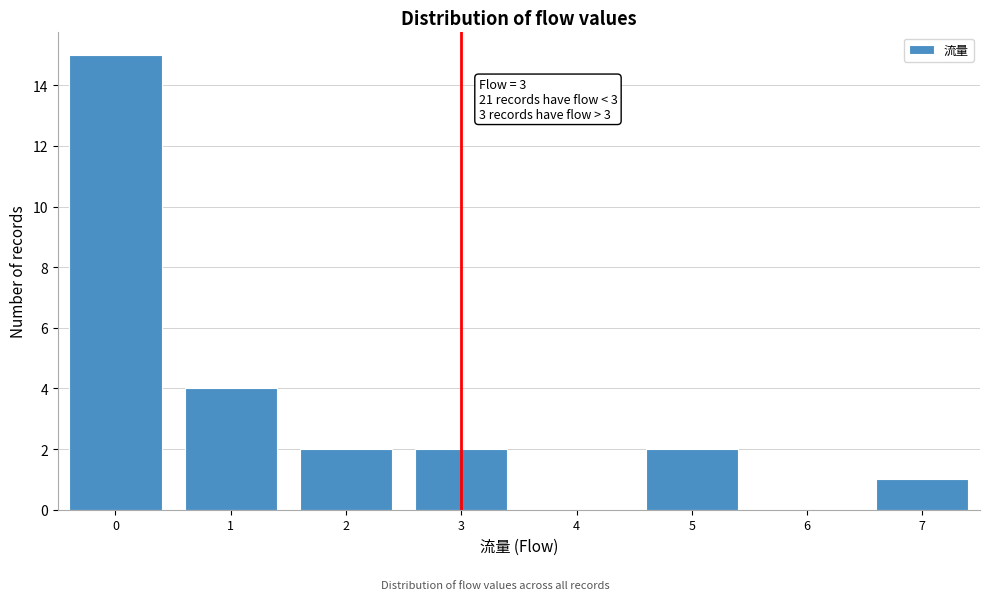

Which range on the x-axis has the tallest bar?

-0.5 to 0.5